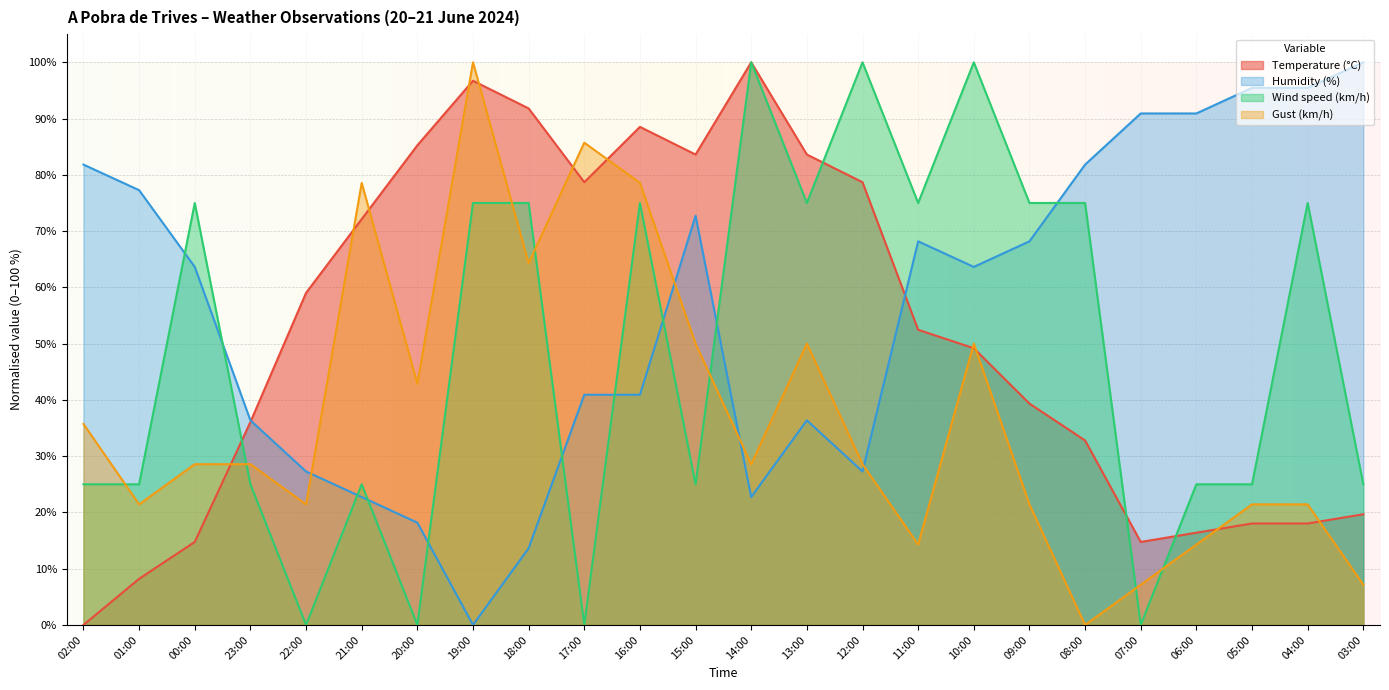

After their last crossing, which series has the higher values: Humidity (%) or Wind speed (km/h)?

Humidity (%)